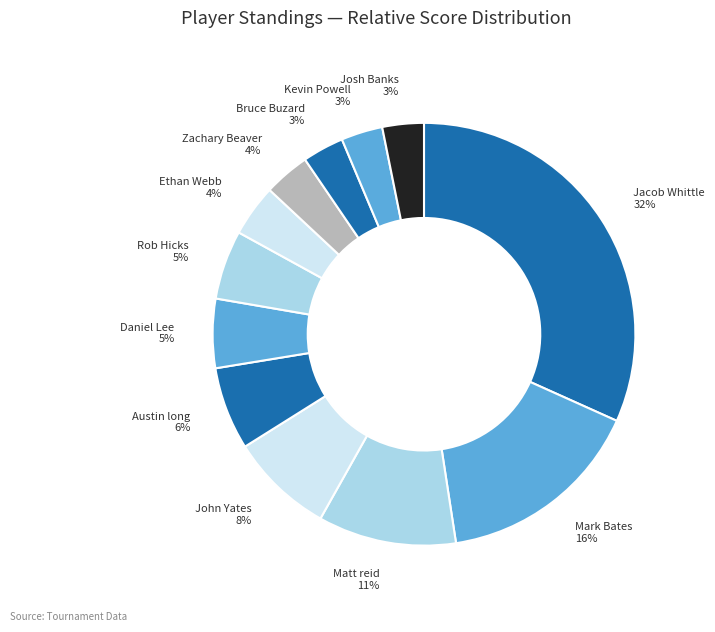

How many slices are in this pie chart?

12